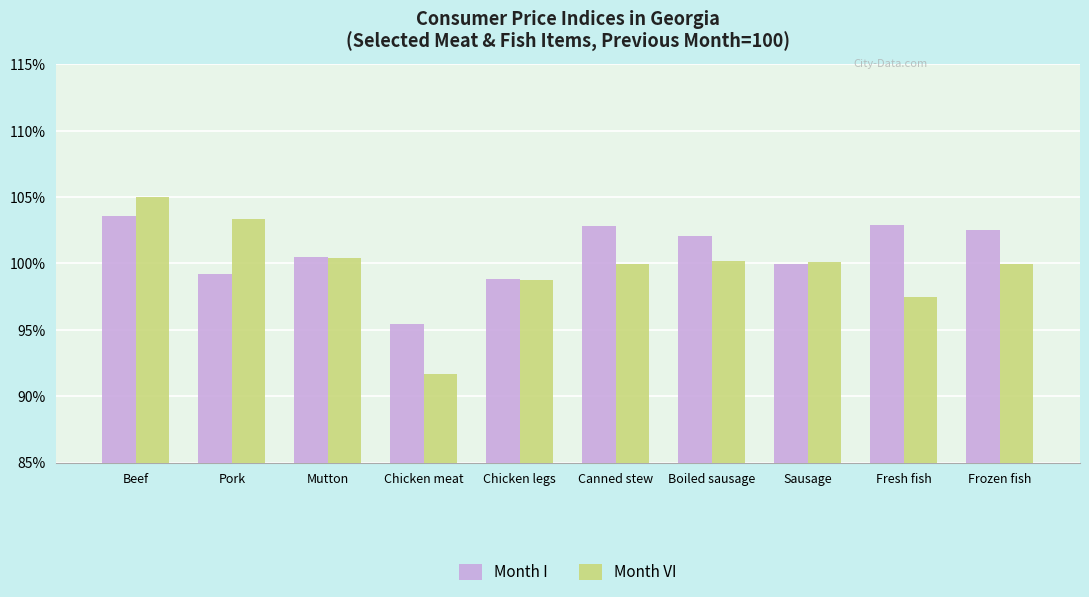

Rank the series at Fresh fish from highest to lowest value.

Month I, Month VI